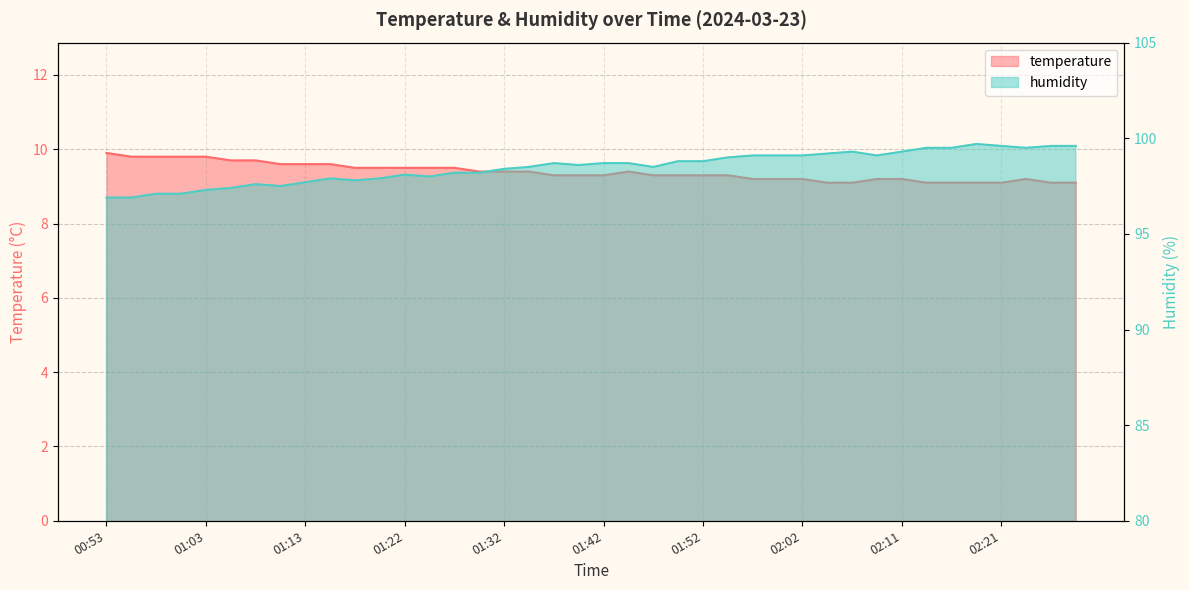

Reading left to right, extract all data points from this chart.

temperature: 9.9	9.8	9.8	9.8	9.8	9.7	9.7	9.6	9.6	9.6	9.5	9.5	9.5	9.5	9.5	9.4	9.4	9.4	9.3	9.3	9.3	9.4	9.3	9.3	9.3	9.3	9.2	9.2	9.2	9.1	9.1	9.2	9.2	9.1	9.1	9.1	9.1	9.2	9.1	9.1
humidity: 96.9	96.9	97.1	97.1	97.3	97.4	97.6	97.5	97.7	97.9	97.8	97.9	98.1	98.0	98.2	98.2	98.4	98.5	98.7	98.6	98.7	98.7	98.5	98.8	98.8	99.0	99.1	99.1	99.1	99.2	99.3	99.1	99.3	99.5	99.5	99.7	99.6	99.5	99.6	99.6